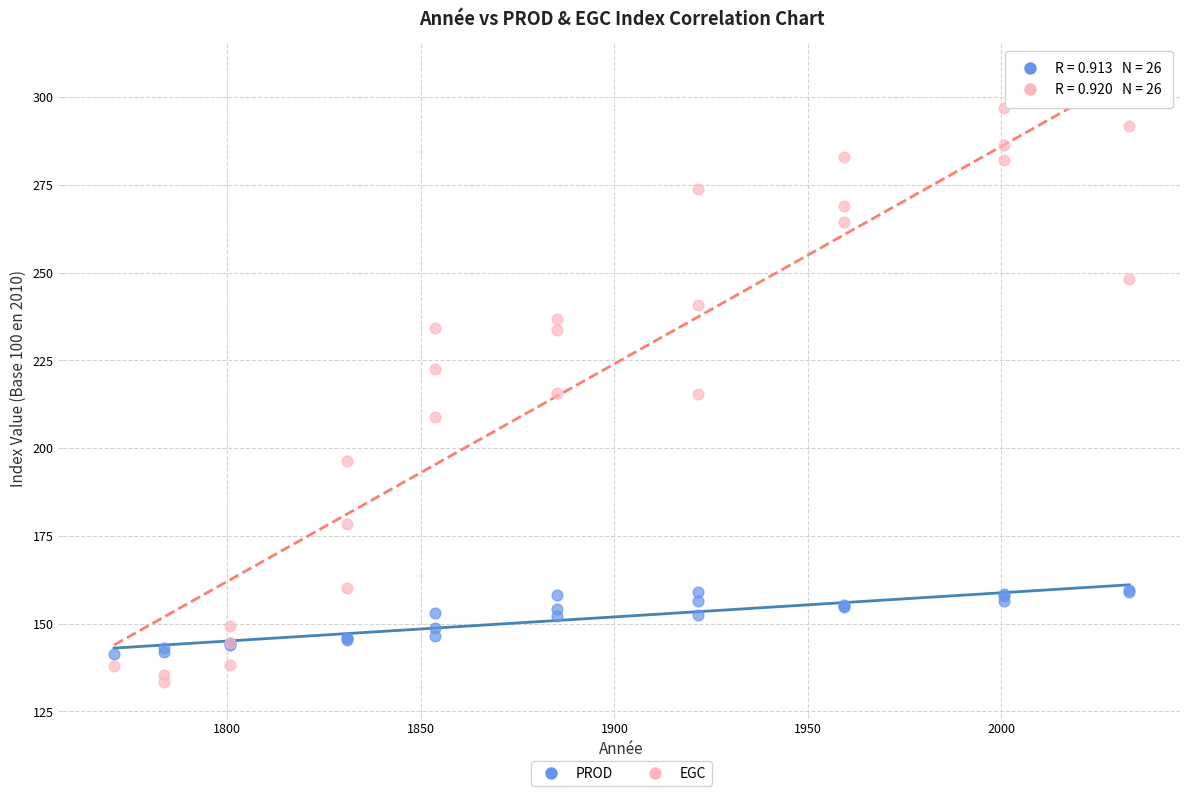

Which series reaches the maximum Y coordinate?

EGC